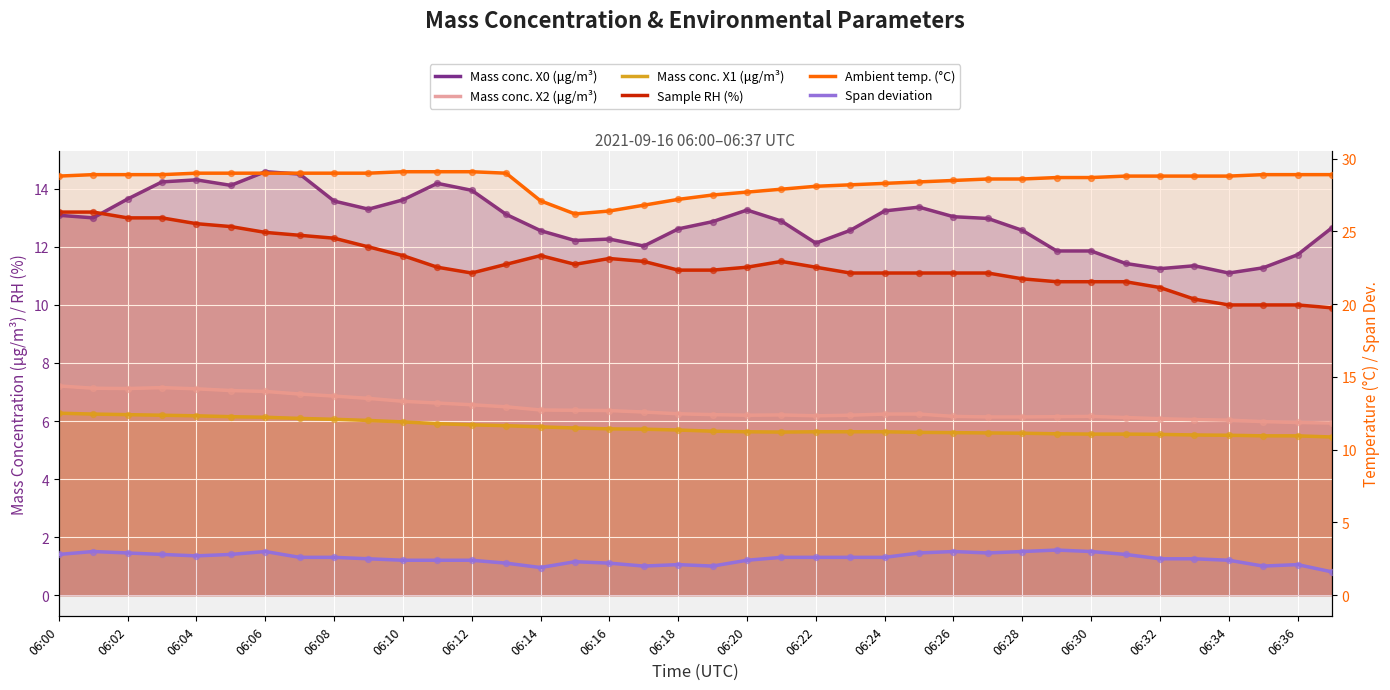

Which series contains the lowest Y value?

Span deviation